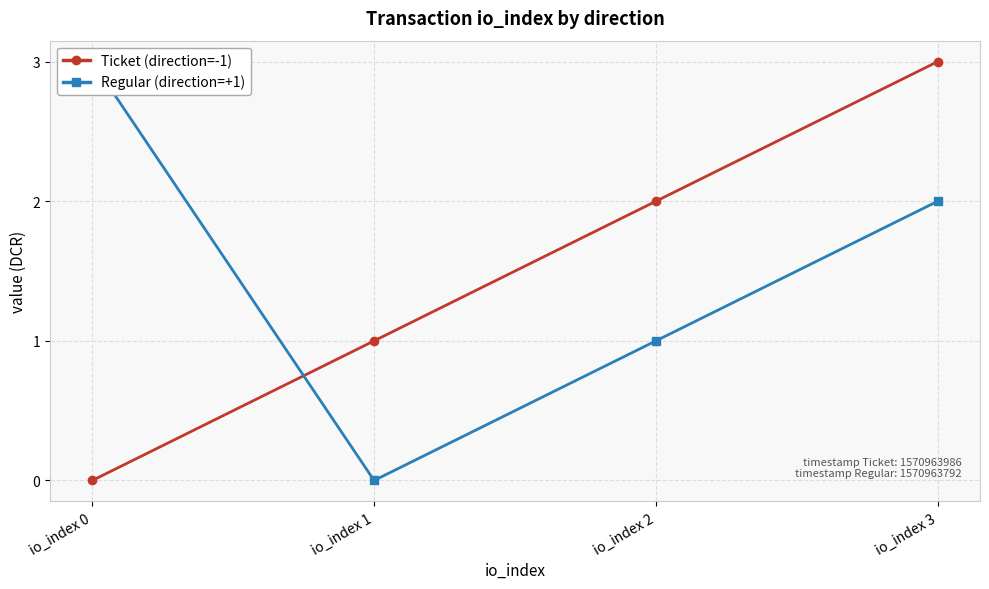

Which series has the largest total across all categories?

Ticket (direction=-1)